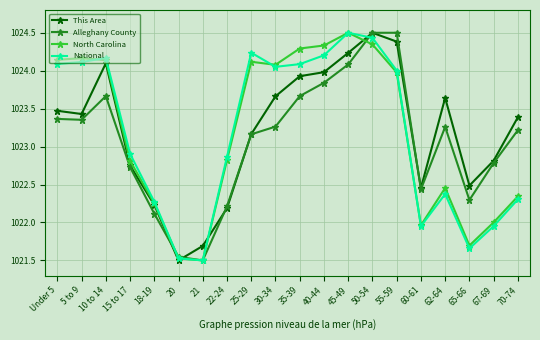

What is the maximum value for National?

1024.5